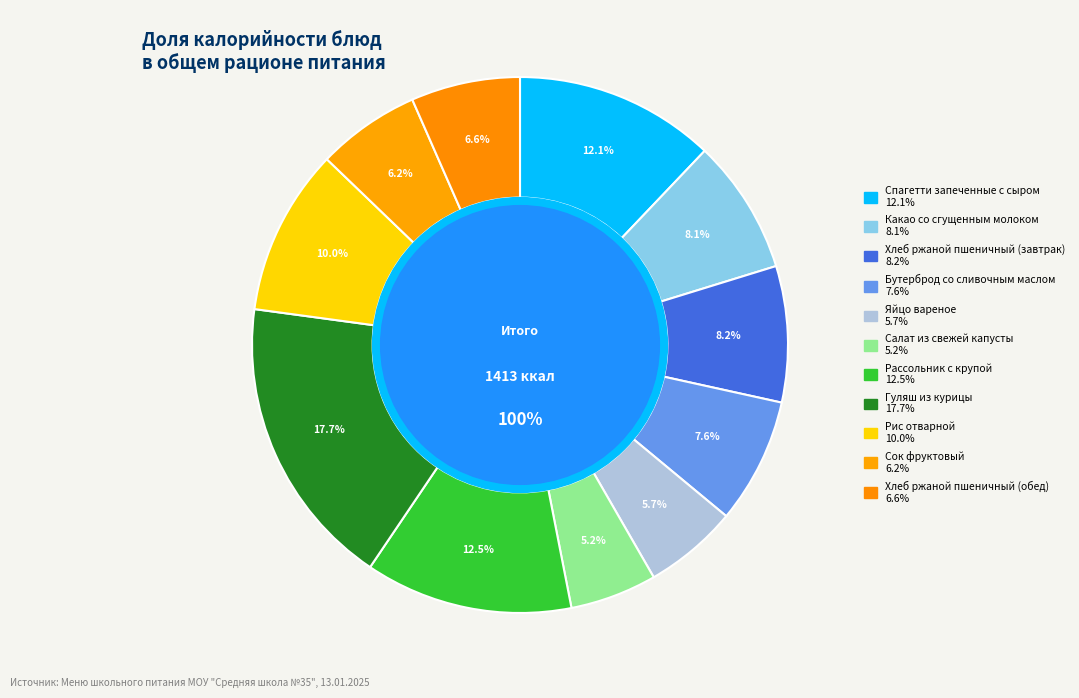

Does Хлеб ржаной пшеничный (обед) represent more than half of the total?

No